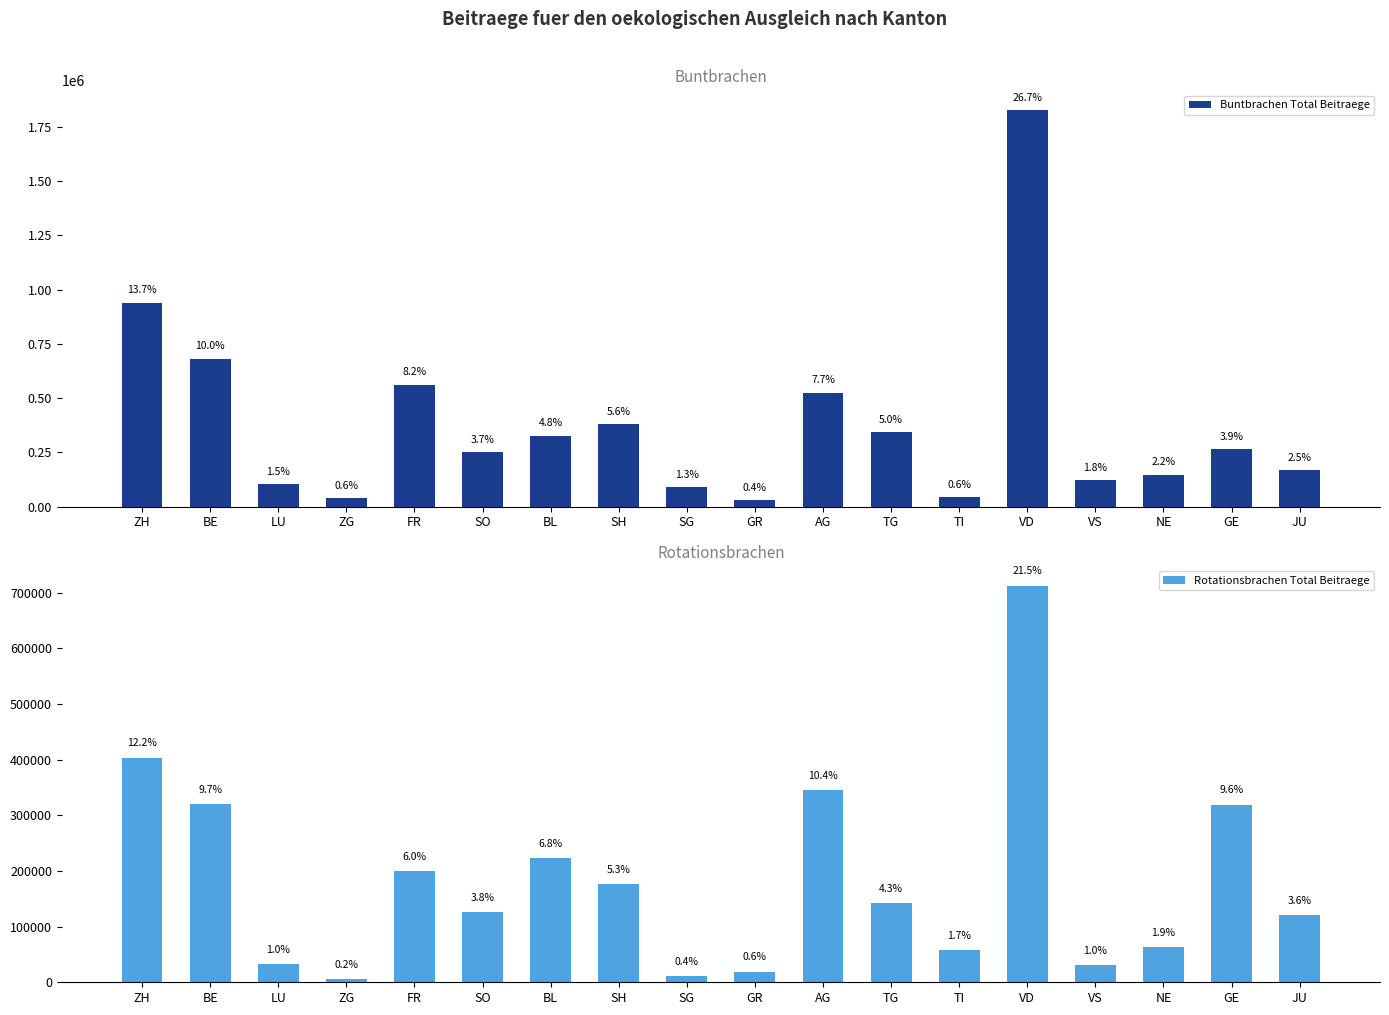

Rank the series at ZG from highest to lowest value.

Buntbrachen Total Beitraege, Rotationsbrachen Total Beitraege